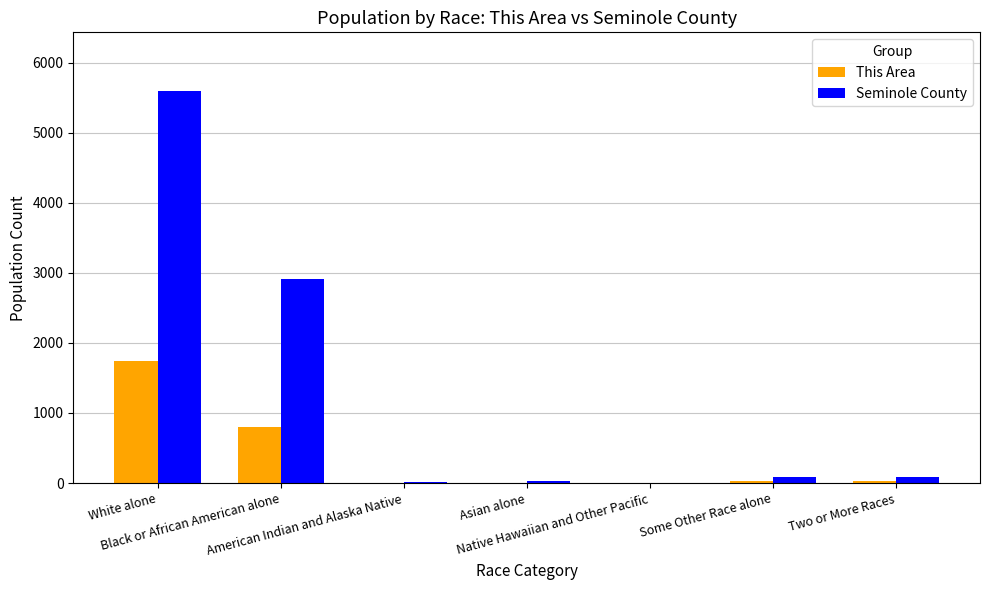

How many distinct data groups are displayed?

2